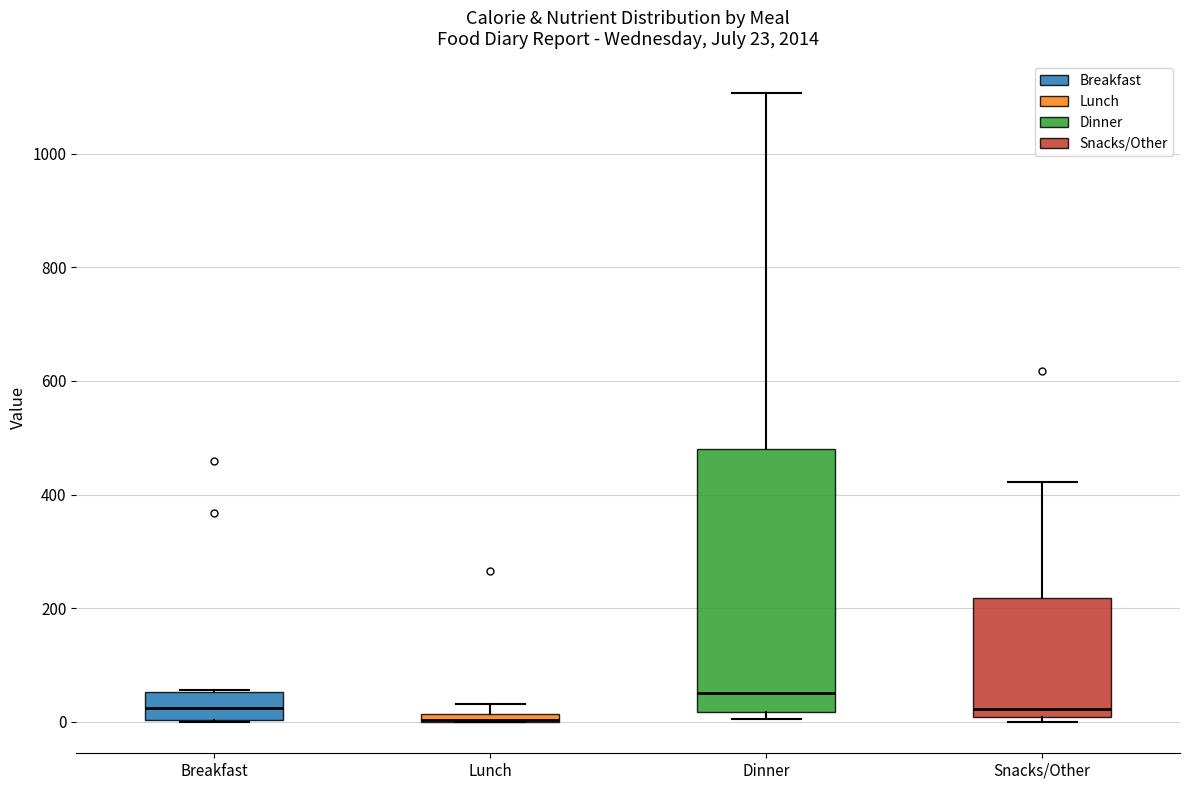

Comparing the boxes themselves (not the whiskers), which one is the tallest?

Dinner